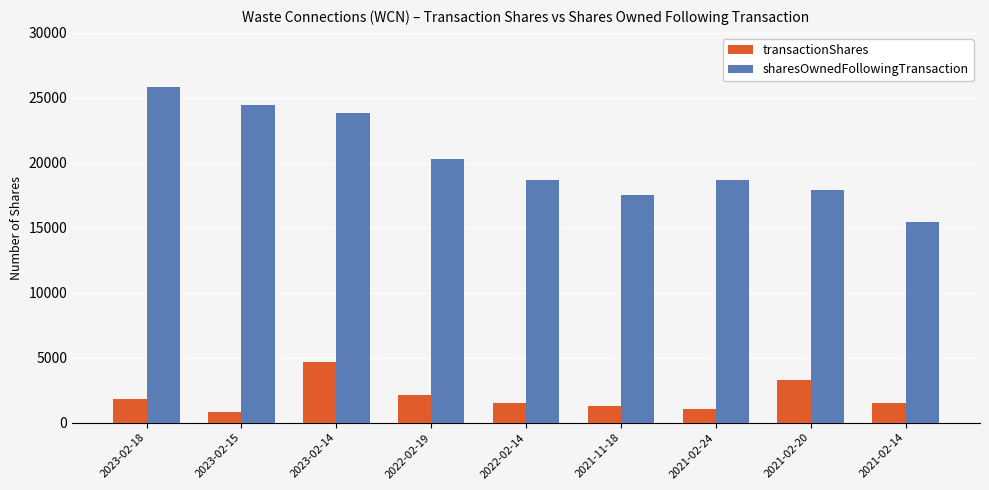

Is it true that sharesOwnedFollowingTransaction equals 18706 at 2021-02-24?

True